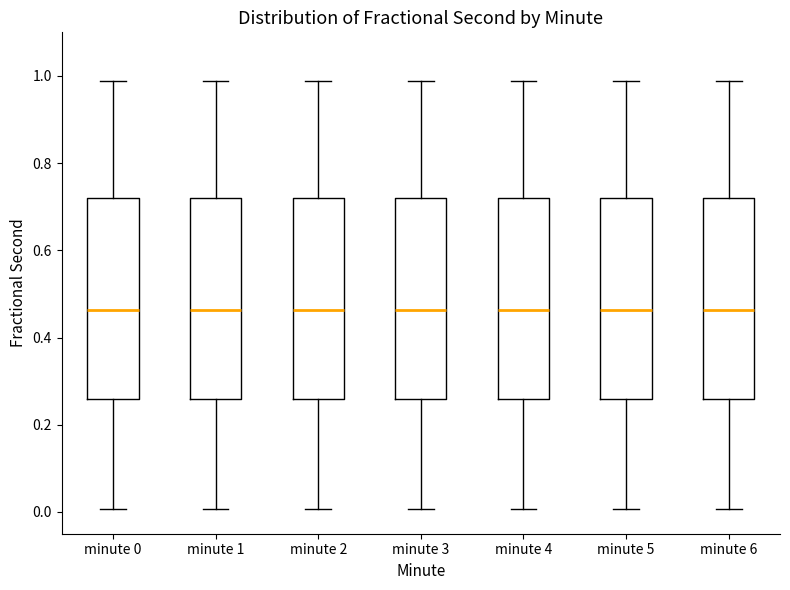

Where is the upper edge of the box for minute 4 on the y-axis? The values are not printed on the chart, so give them approximately, as read against the axis.

0.72